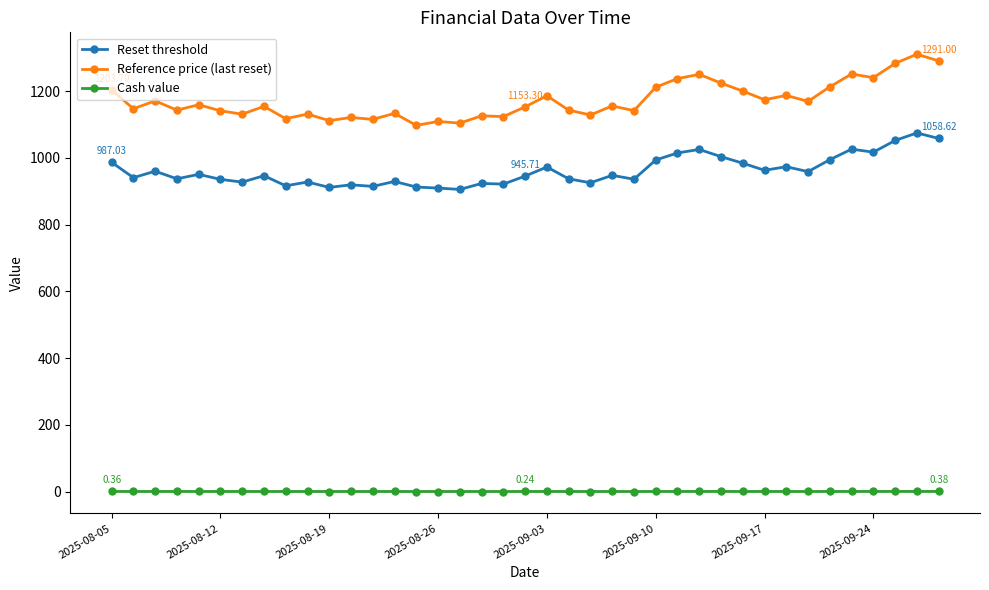

What is the average value of the Cash value series?

0.3